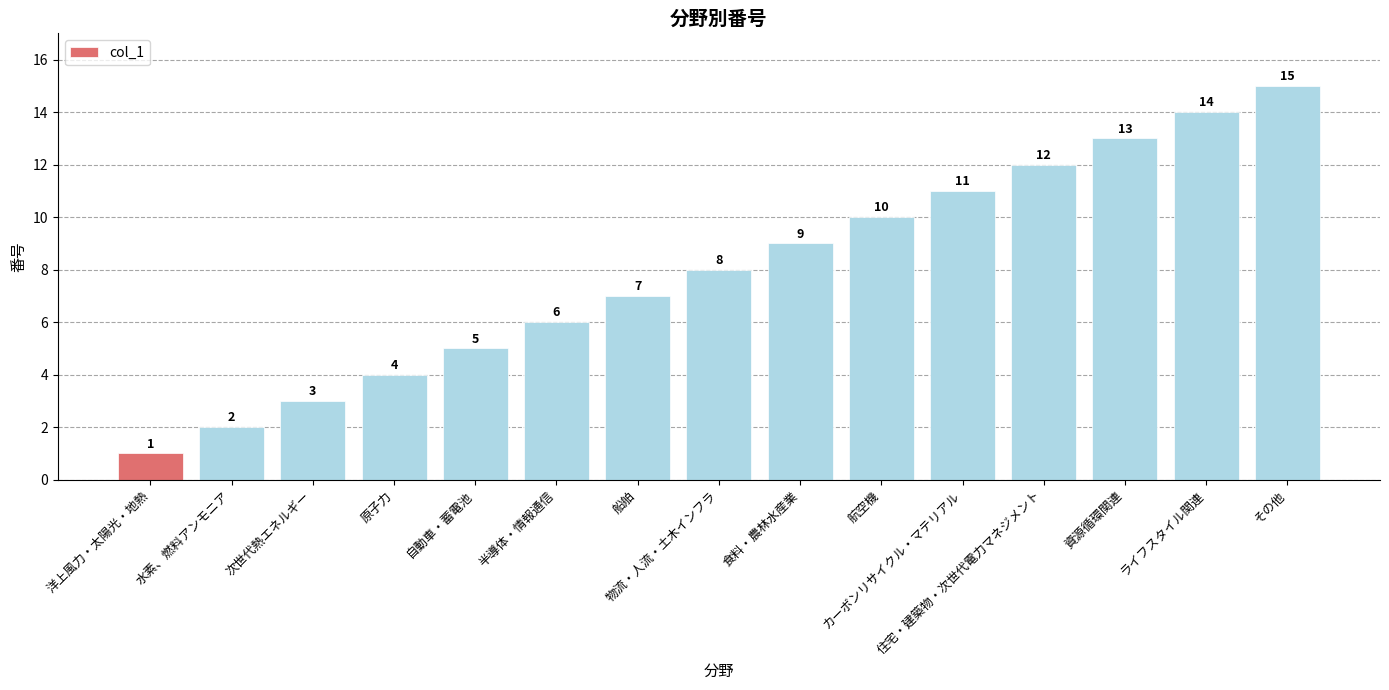

Count the number of categories in the chart.

15